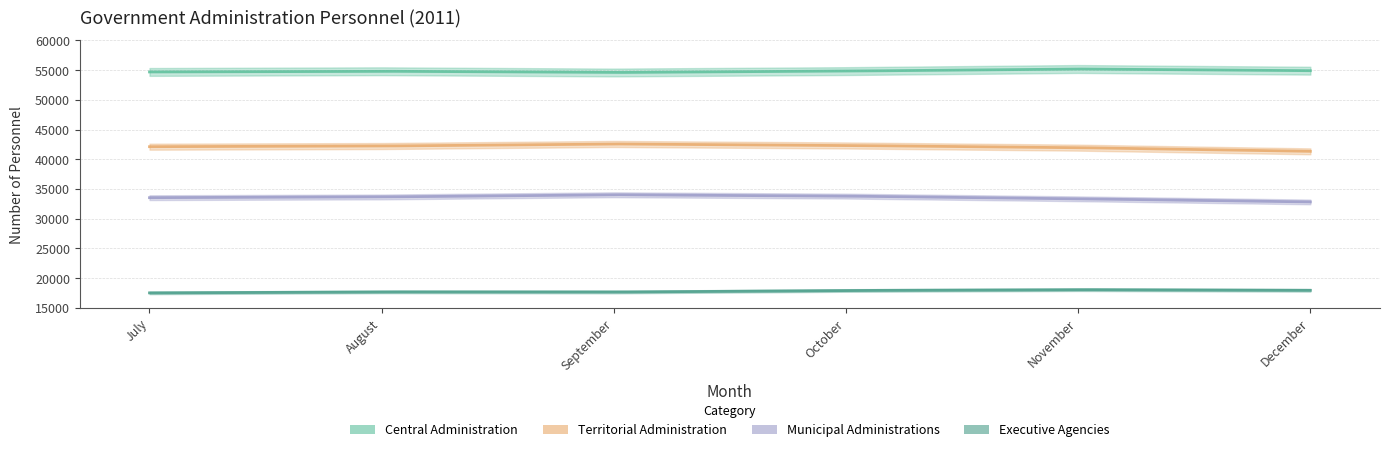

What is the total value across all series at November?

148607